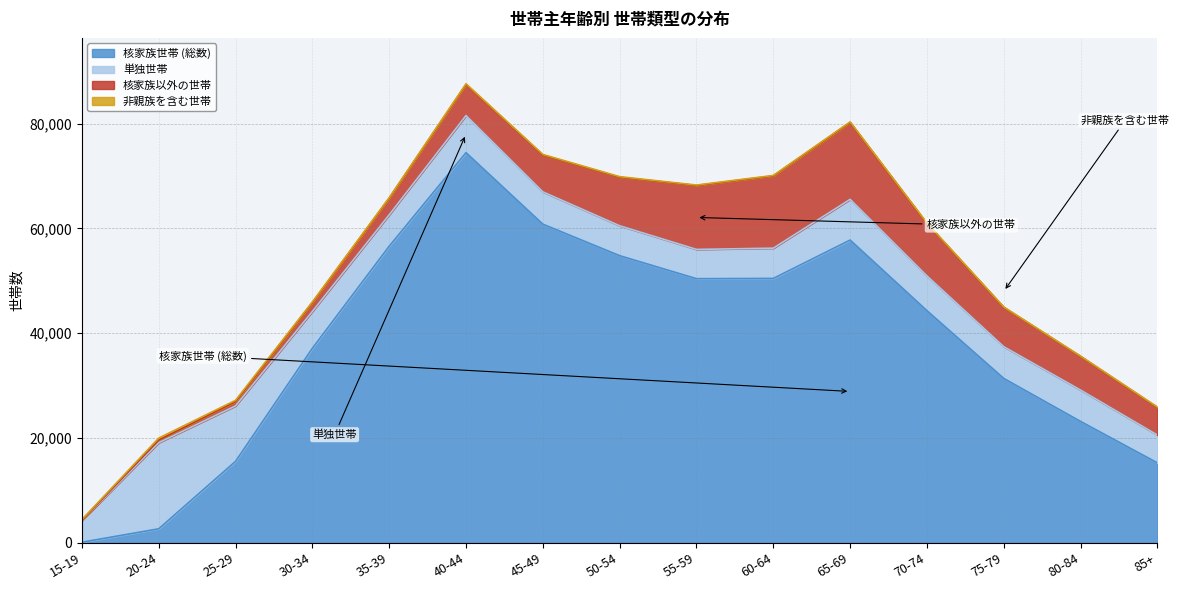

How many interior local peaks does the 非親族を含む世帯 series have?

3